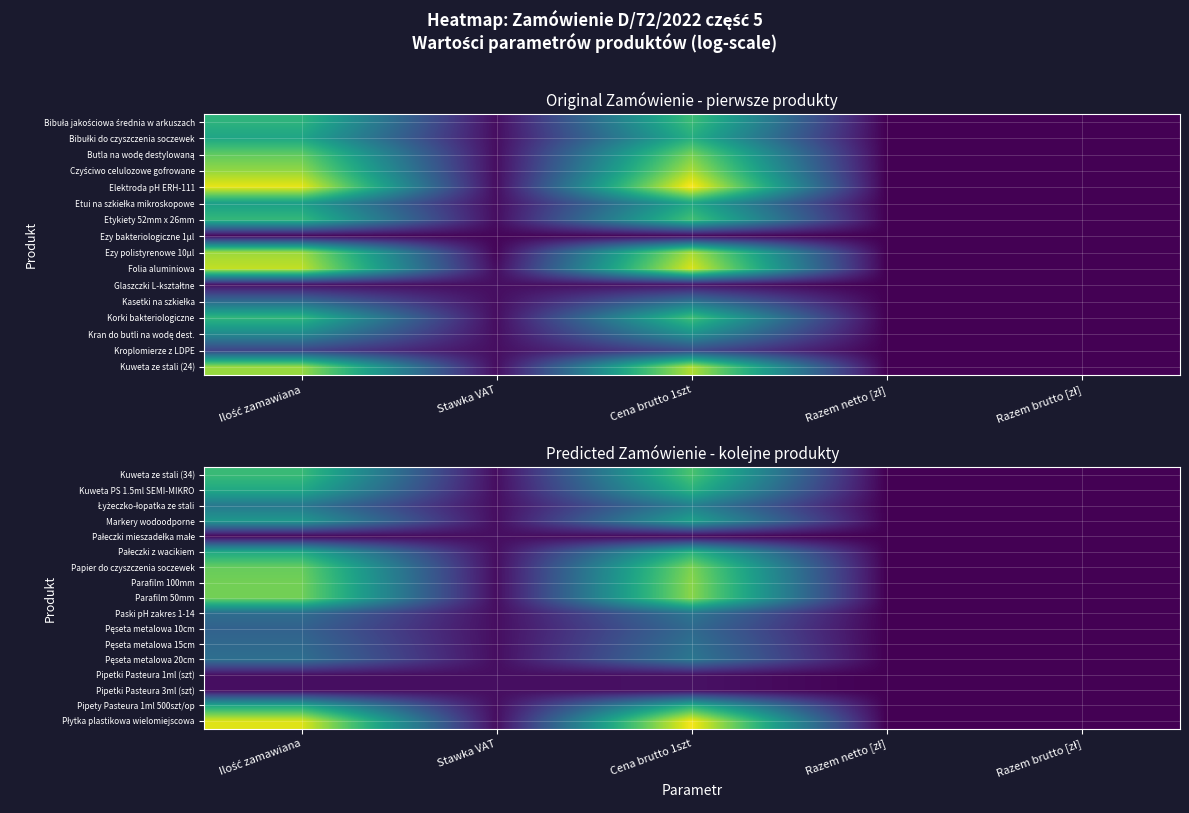

At how many categories does at least one series exceed 5?

2